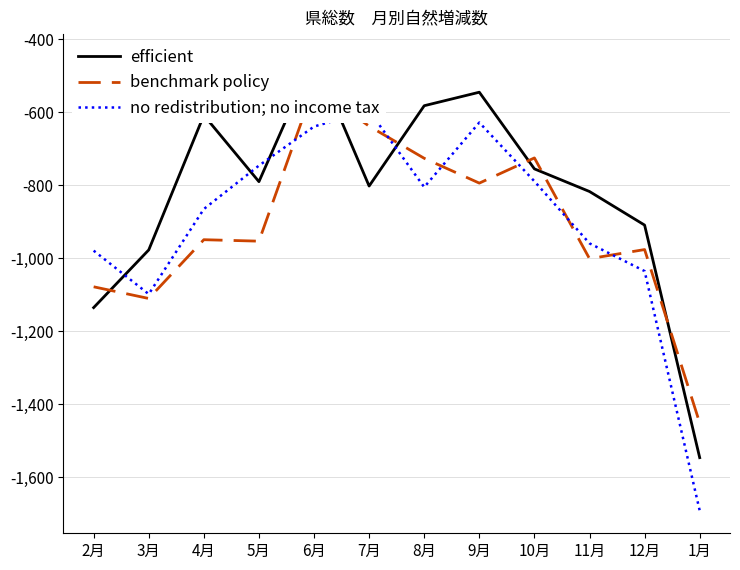

List the labels in order of benchmark policy value, largest first.

6月, 7月, 10月, 8月, 9月, 4月, 5月, 12月, 11月, 2月, 3月, 1月